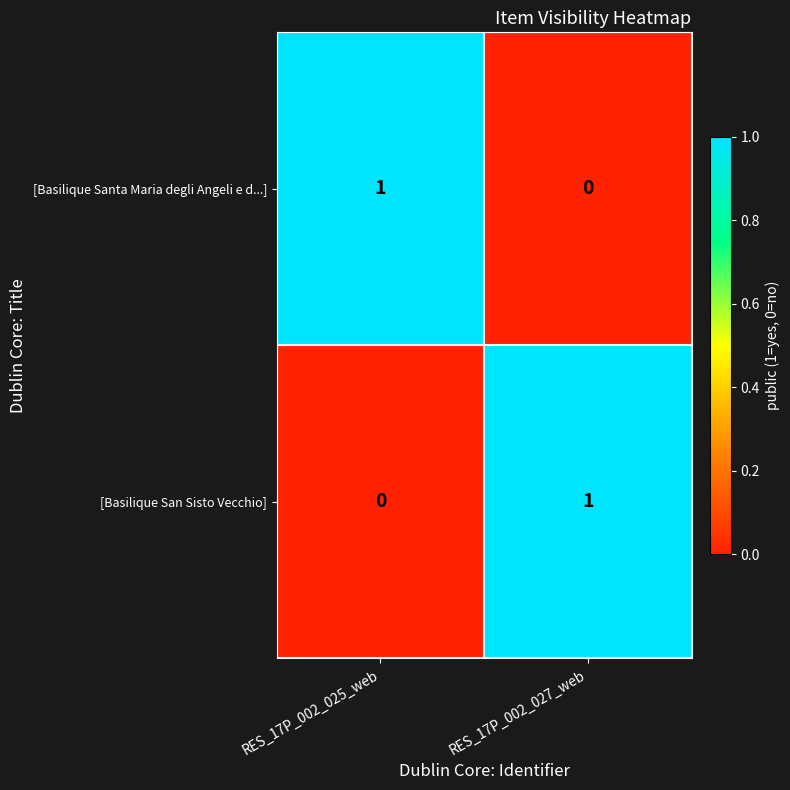

True or false: [Basilique Santa Maria degli Angeli e d...] has a value of 0 at RES_17P_002_025_web.

False